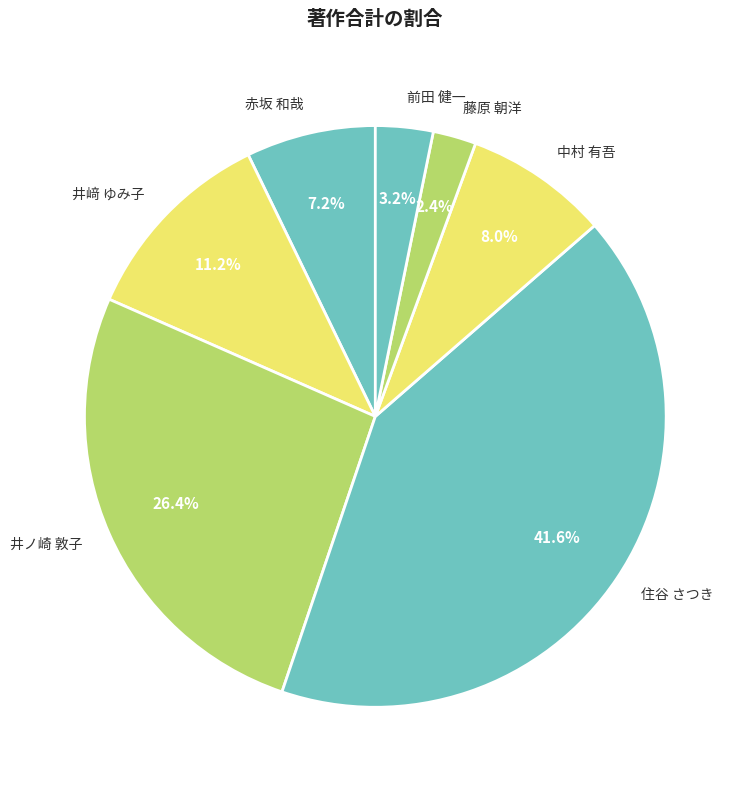

Rank the categories by value from lowest to highest.

藤原 朝洋, 前田 健一, 赤坂 和哉, 中村 有吾, 井﨑 ゆみ子, 井ノ崎 敦子, 住谷 さつき